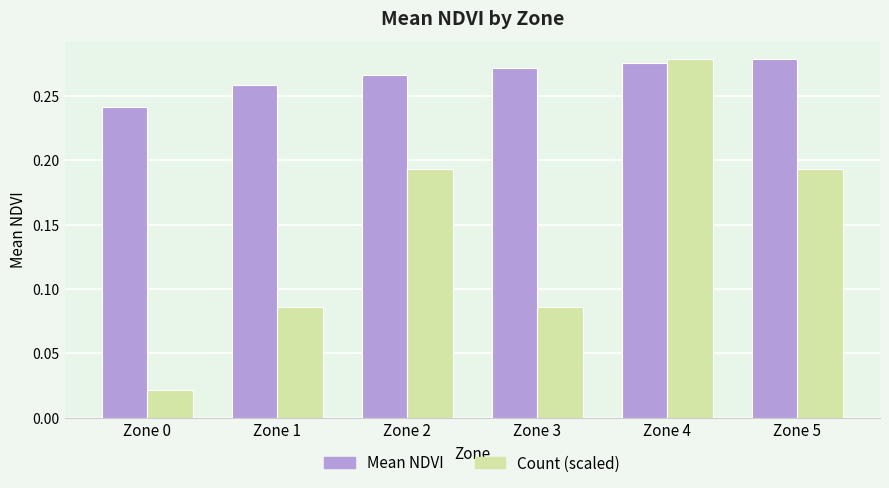

Which series changed the most between Zone 3 and Zone 4?

Count (scaled)